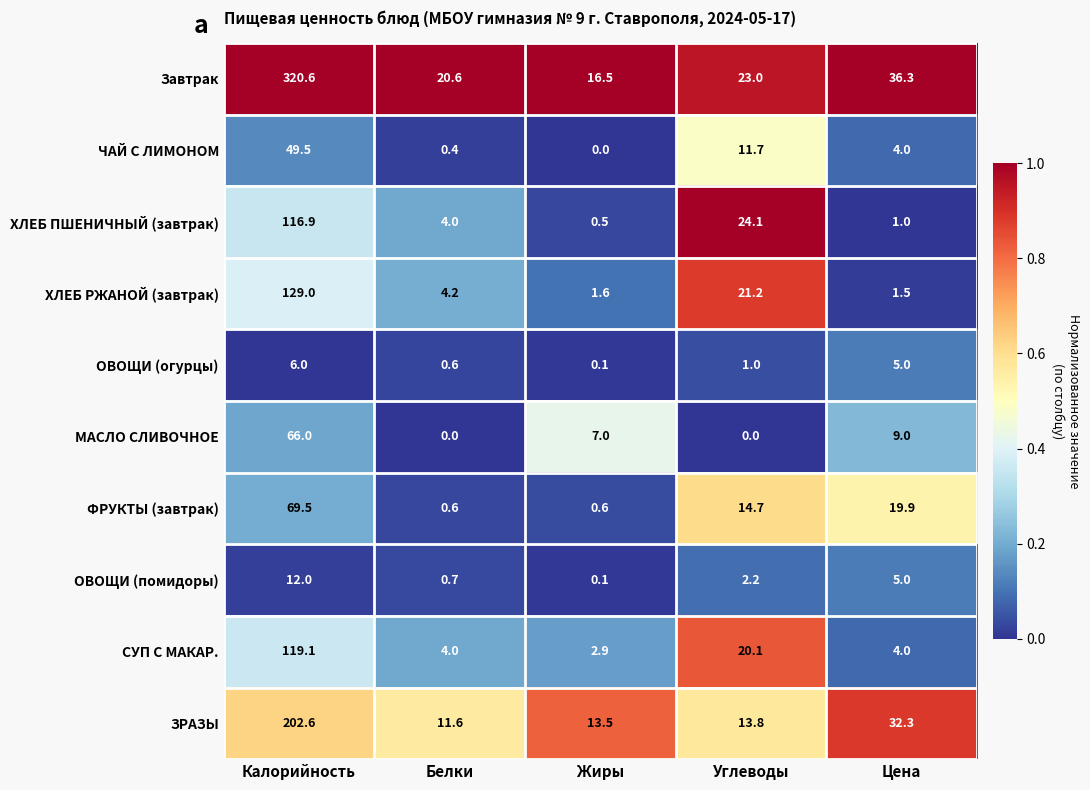

True or false: ОВОЩИ (огурцы) has a value of 1.0 at Углеводы.

True